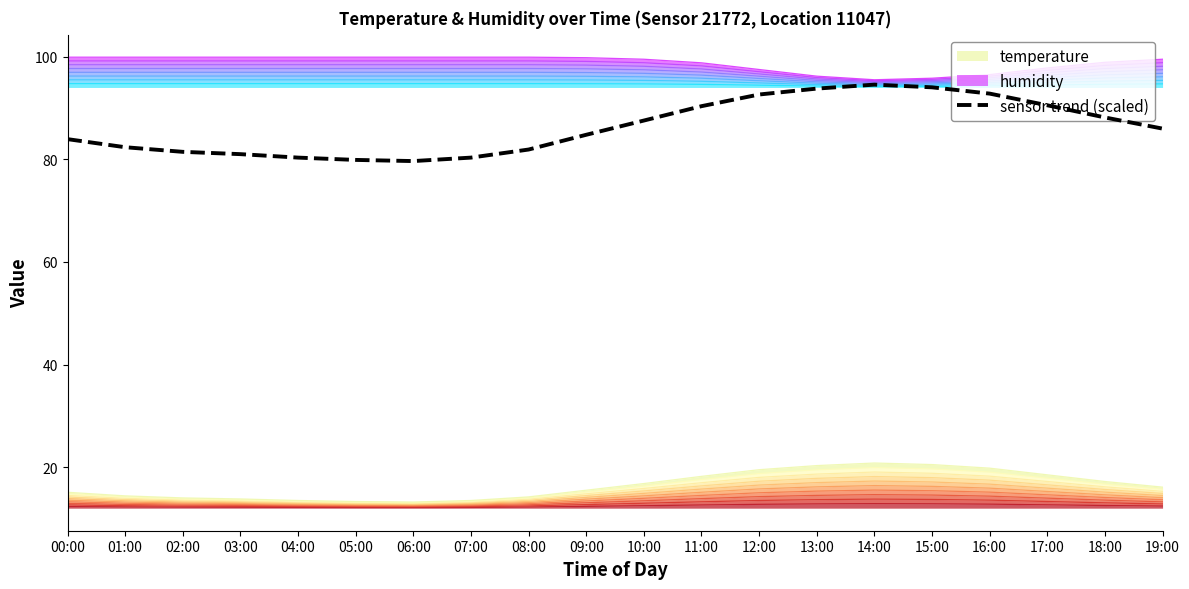

Count the number of values greater than 85.

10